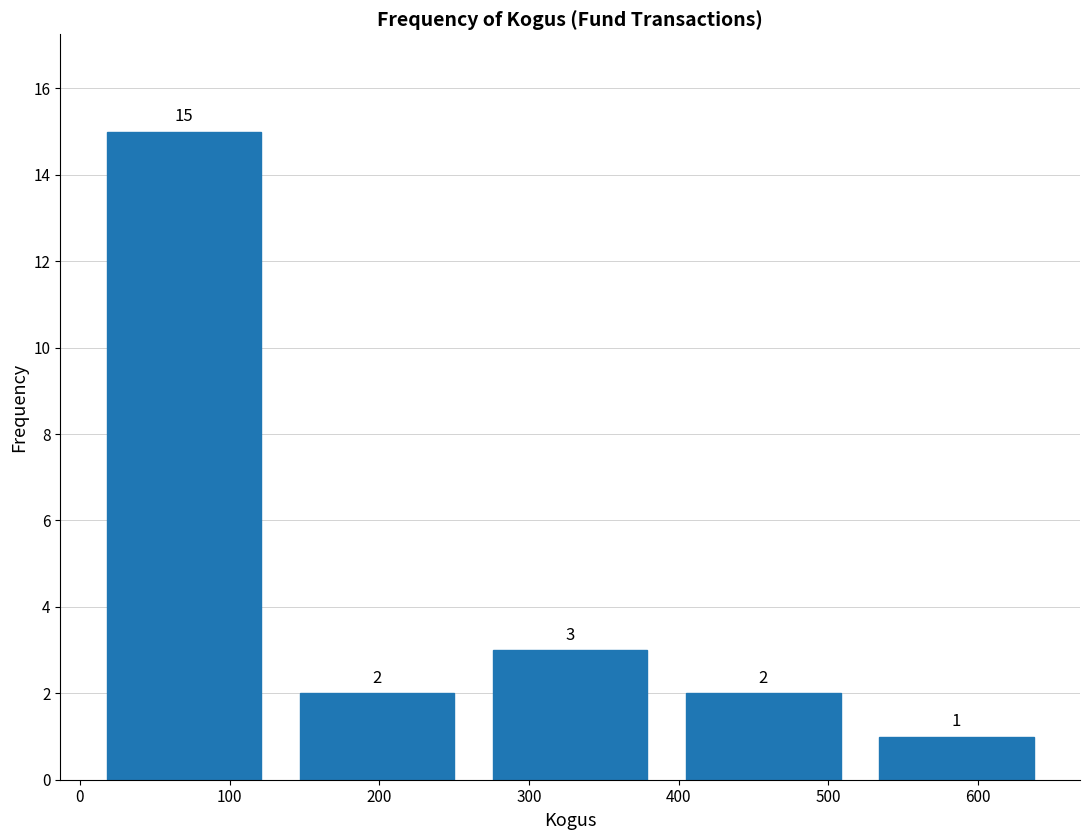

Reading left to right, list every bar in this chart as the range it spans on the x-axis followed by its height. The bar edges are not printed on the chart, so give them approximately, as read against the axis.

5 to 134: 15
134 to 263: 2
263 to 392: 3
392 to 521: 2
521 to 650: 1